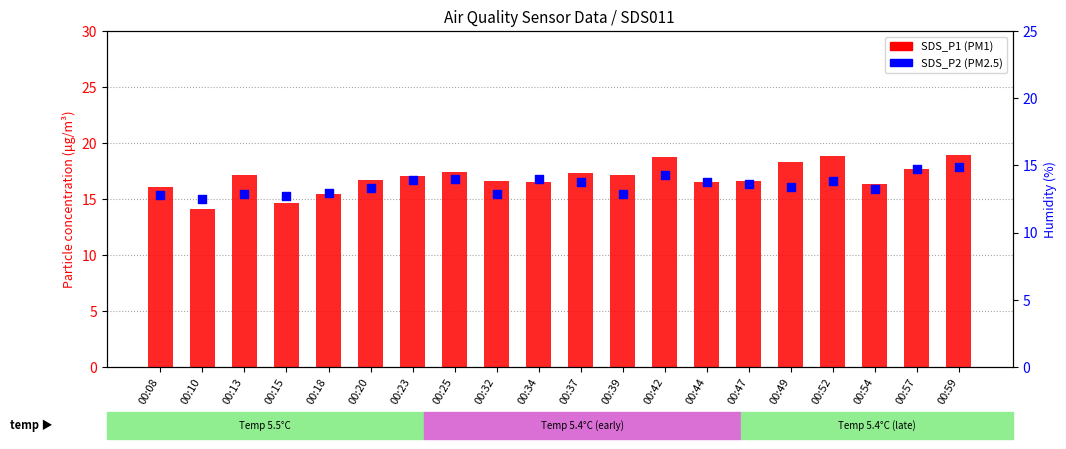

At which category is the sum across all series the highest?

00:59